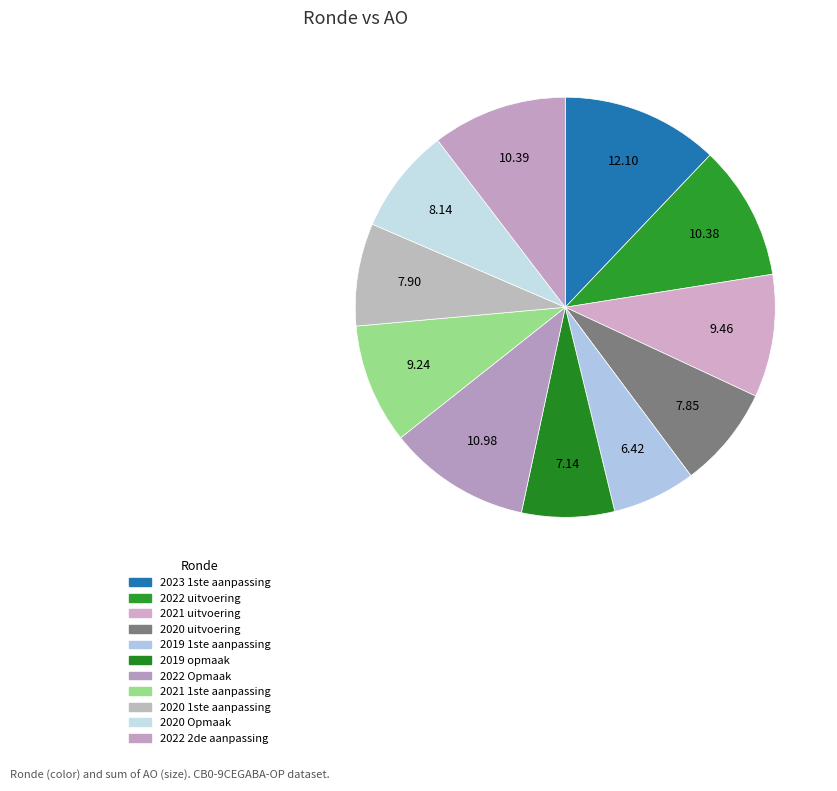

Count the number of slices in the pie.

11